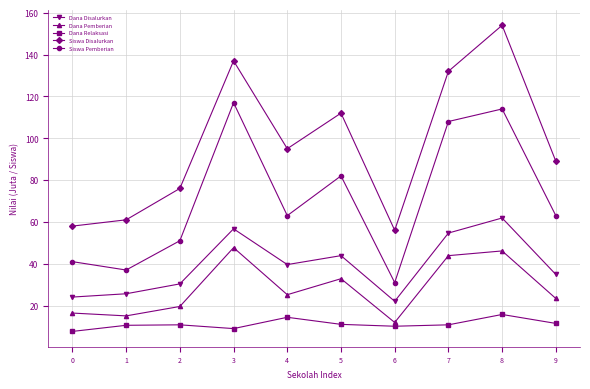

Rank the series by their maximum value, from lowest to highest.

Dana Relaksasi, Dana Pemberian, Dana Disalurkan, Siswa Pemberian, Siswa Disalurkan